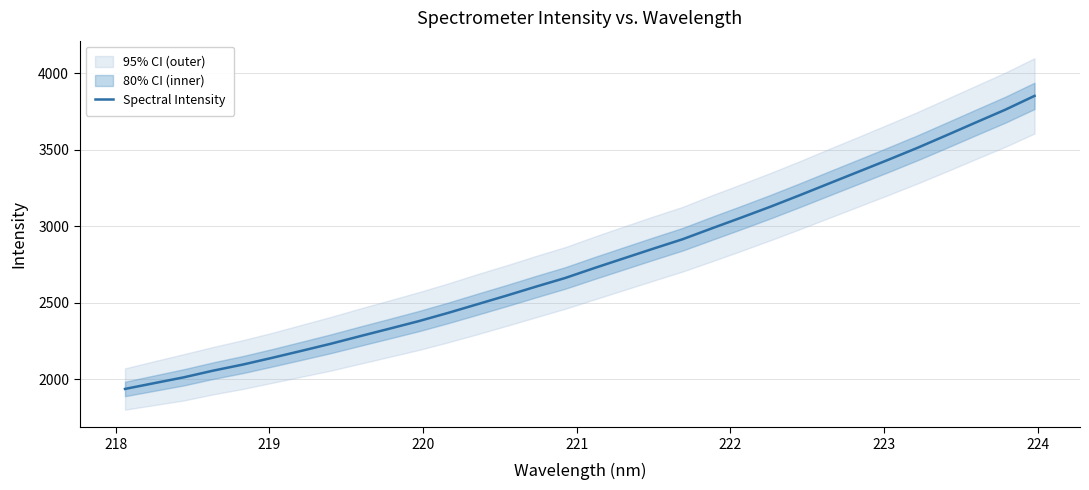

What is the value of the 9th point from the left?

2280.3